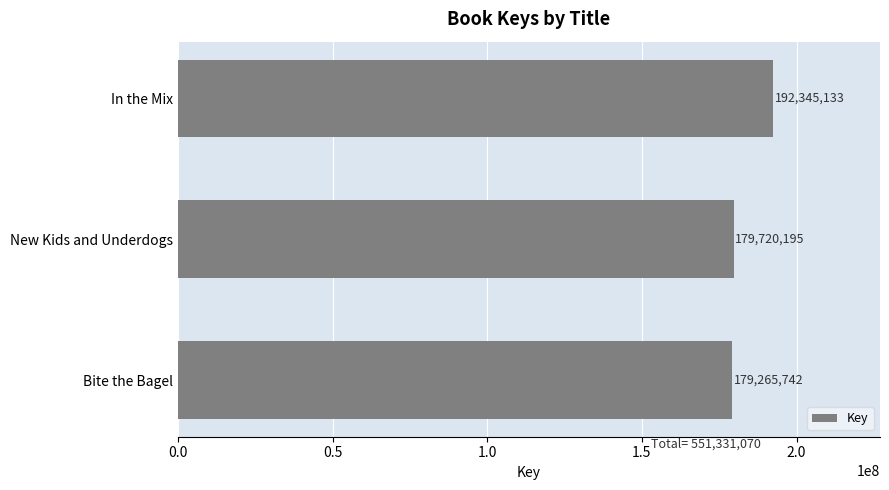

What is the average value?

183777023